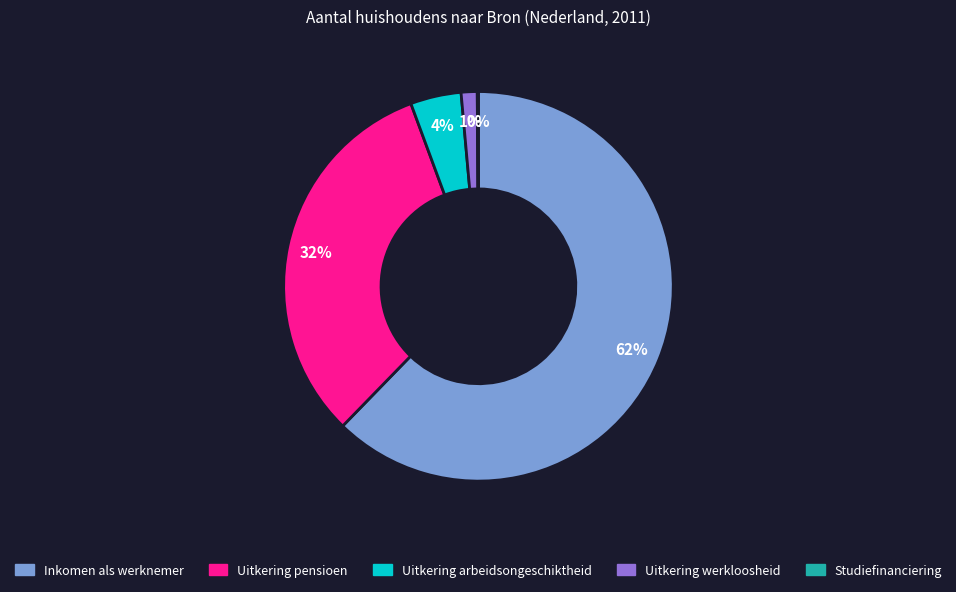

Combined, do Uitkering werkloosheid and Uitkering arbeidsongeschiktheid account for over 50%?

No